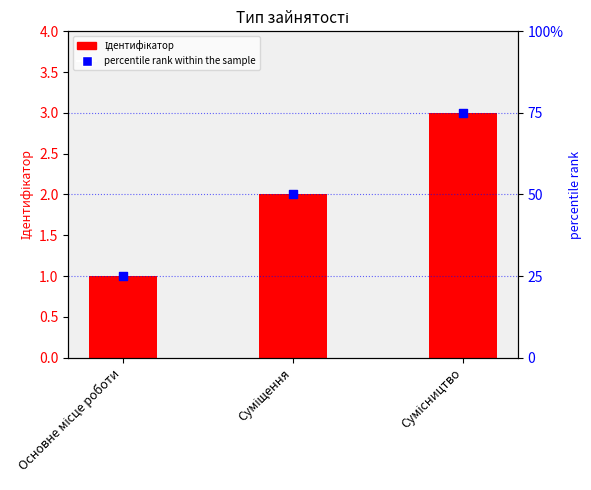

At how many categories does at least one series exceed 42?

2